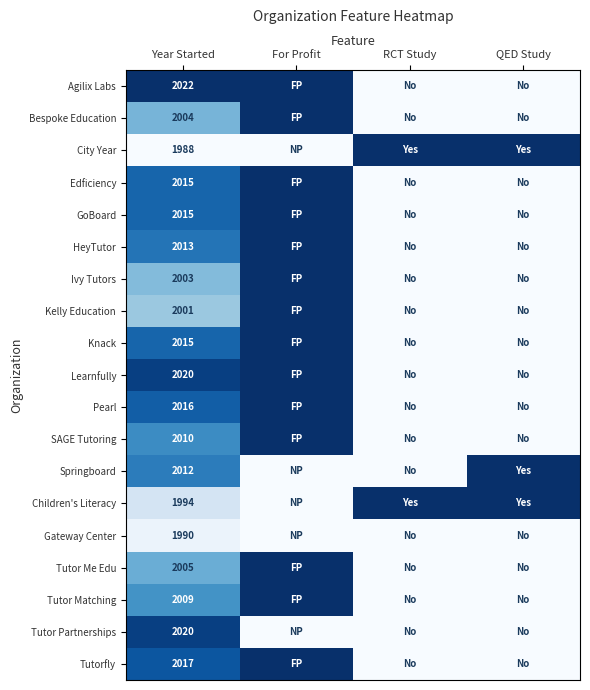

True or false: Ivy Tutors has a value of 2003 at Year Started.

True